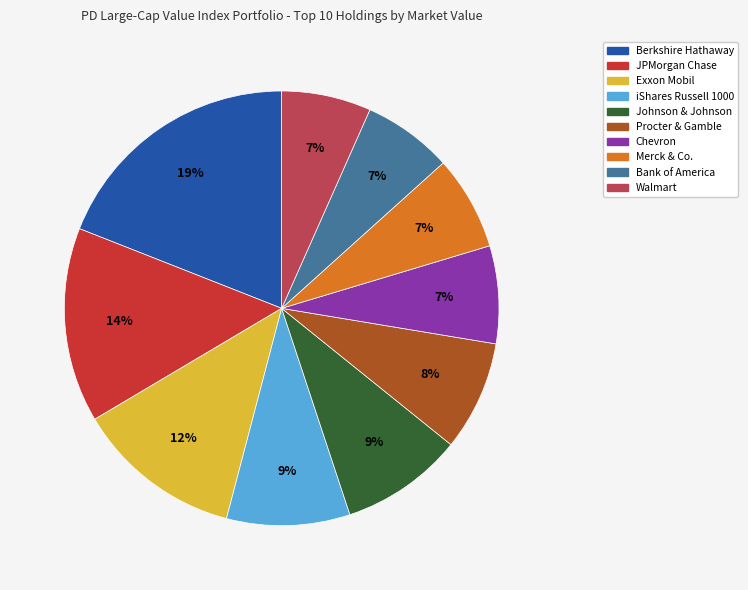

Which category has the biggest portion of the pie?

Berkshire Hathaway